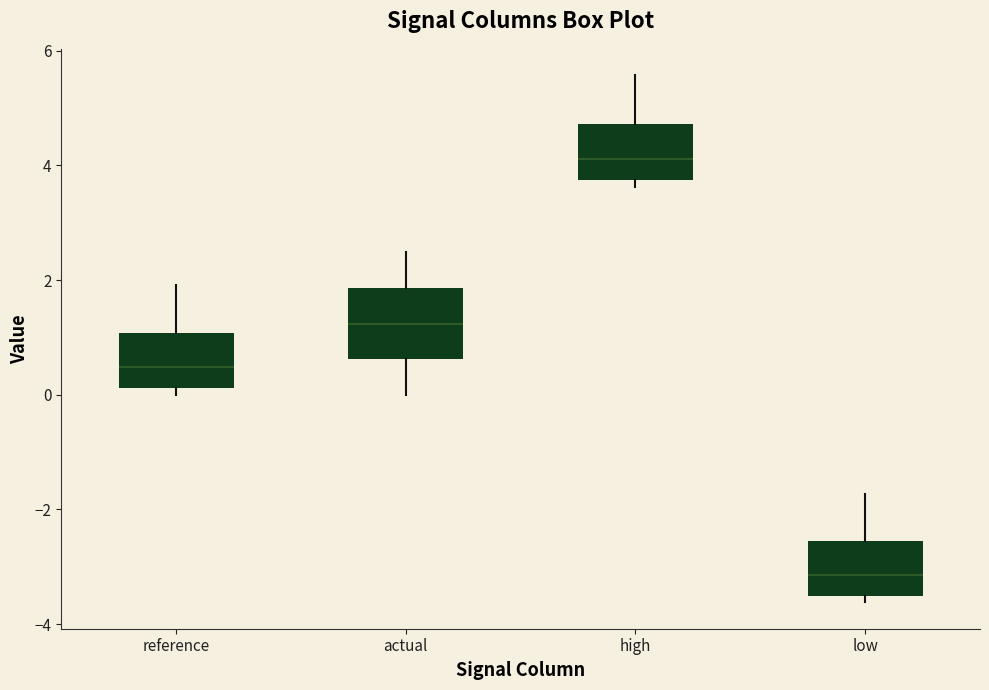

Reading left to right, transcribe this box plot: for each box, give where its median line is, the range the box spans, and where its two whiskers end, as read against the y-axis. The values are not printed on the chart, so give them approximately, as read against the axis.

reference: median 0.4, box 0.2 to 1.0, whiskers 0.0 to 2.0
actual: median 1.2, box 0.6 to 1.8, whiskers 0.0 to 2.4
high: median 4.2, box 3.8 to 4.8, whiskers 3.6 to 5.6
low: median -3.2, box -3.6 to -2.6, whiskers -3.6 (just below the box's lower edge) to -1.8